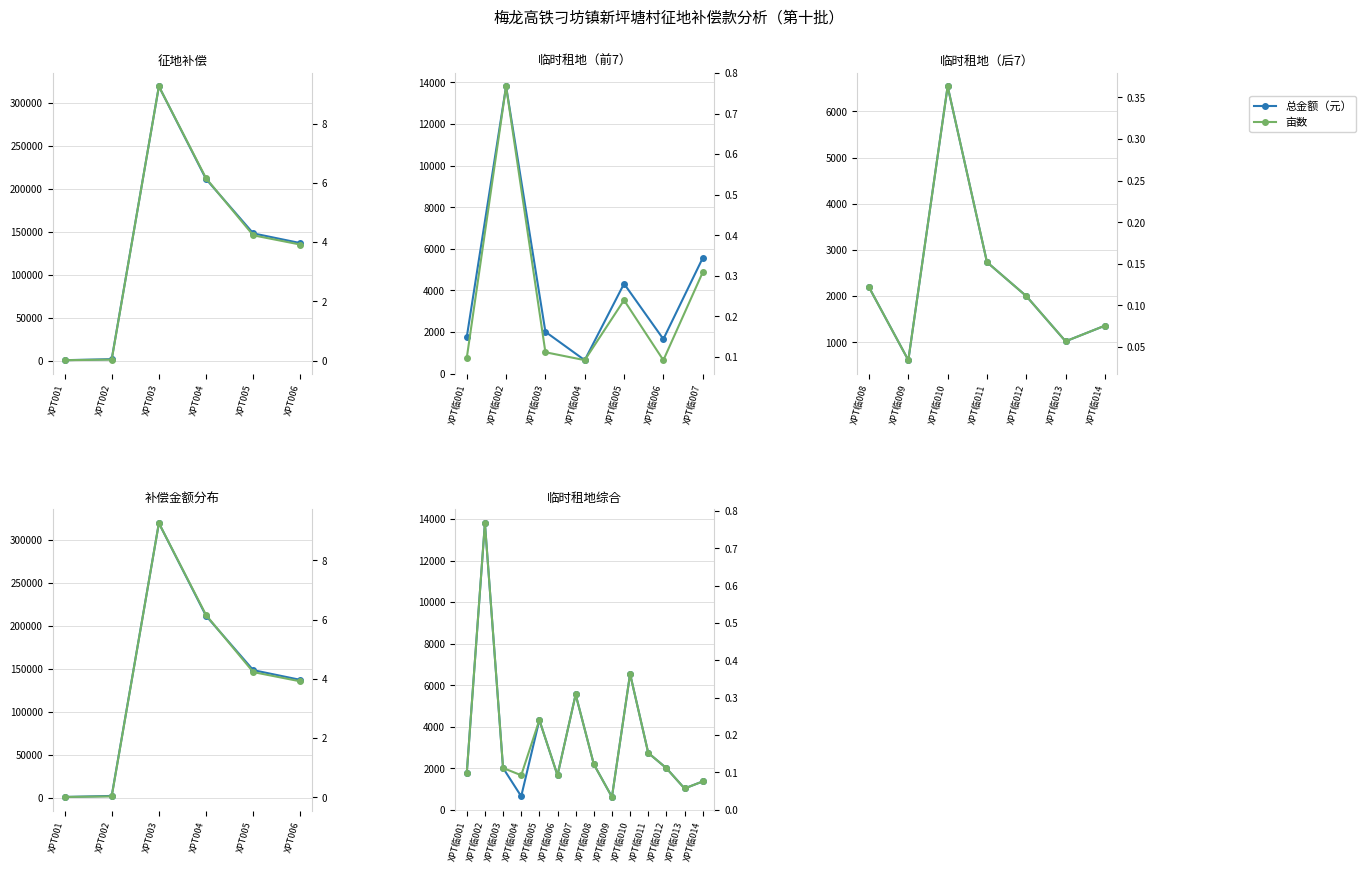

Is the value of 亩数 at XPT临010 greater than the value of 总金额（元） at XPT临013?

No